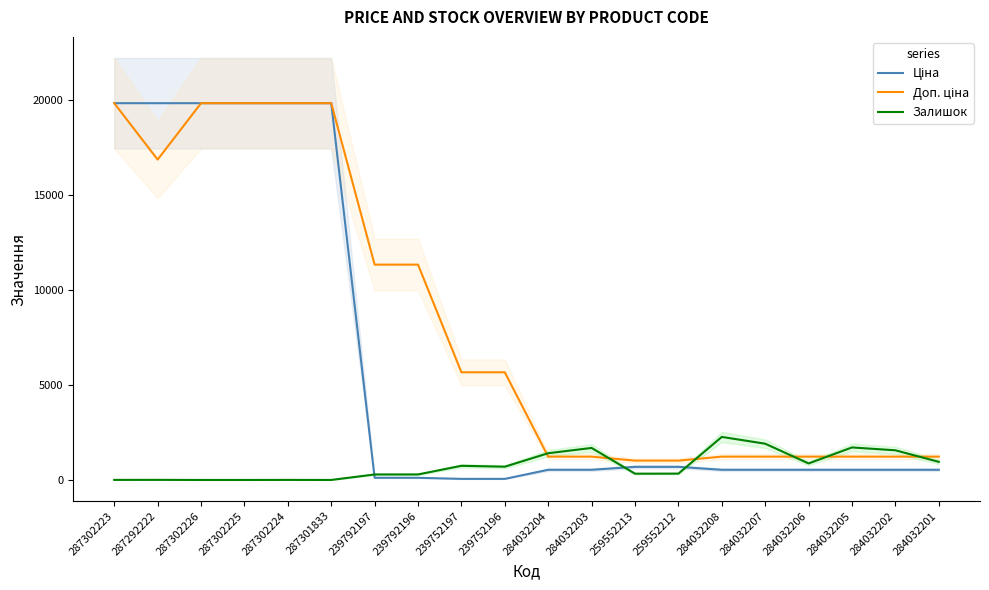

What is the approximate value of Ціна at 284032204?

535.4